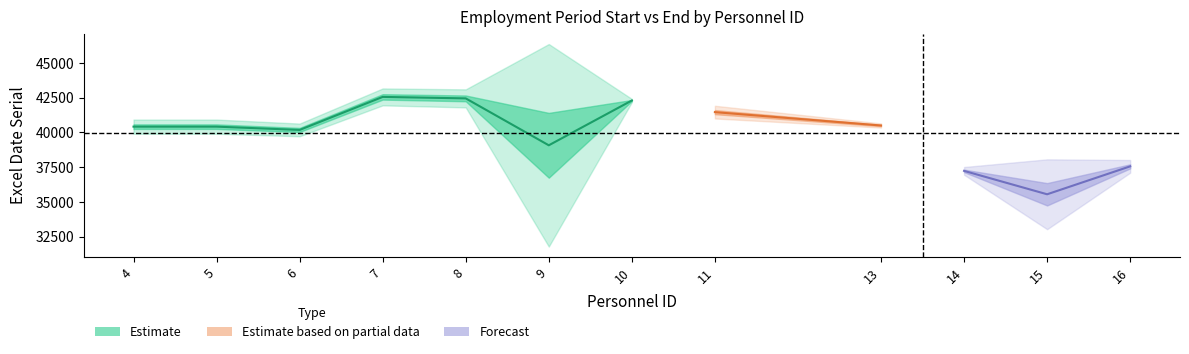

What is the greatest value displayed?

42795